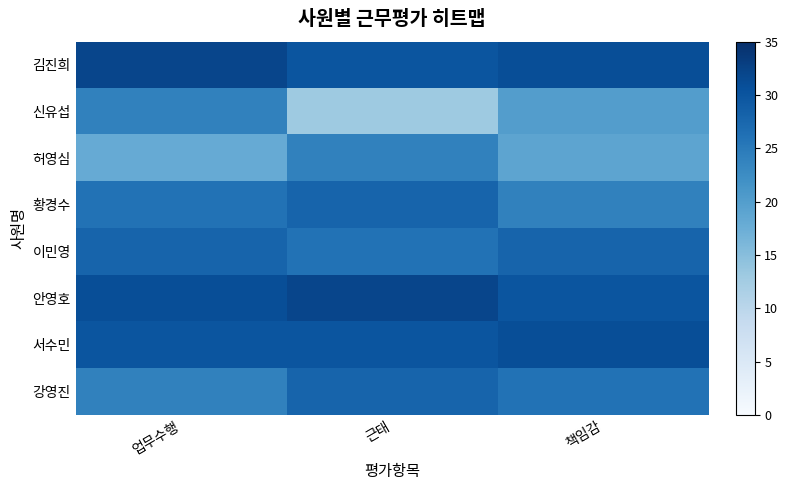

How many series are shown in this chart?

8